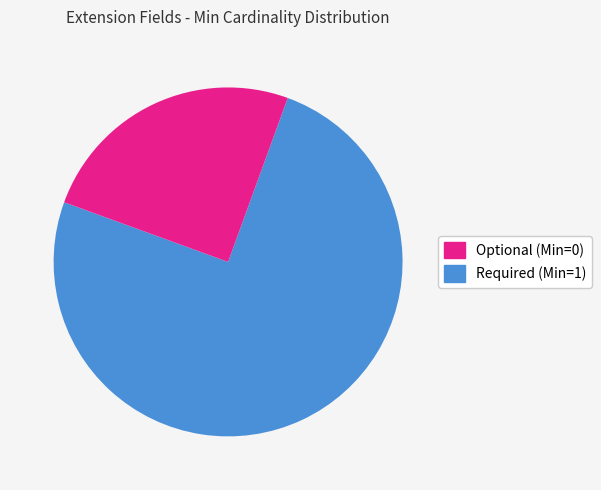

Combined, do Required (Min=1) and Optional (Min=0) account for over 50%?

Yes